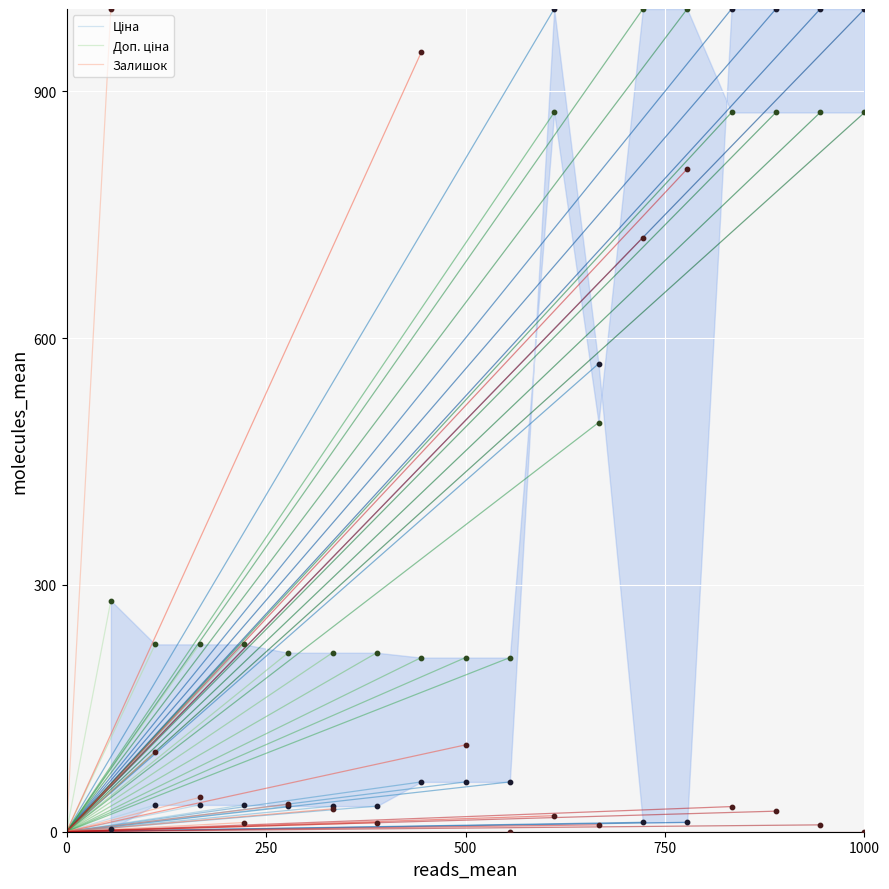

What are all the series names shown in the legend?

Ціна, Доп. ціна, Залишок